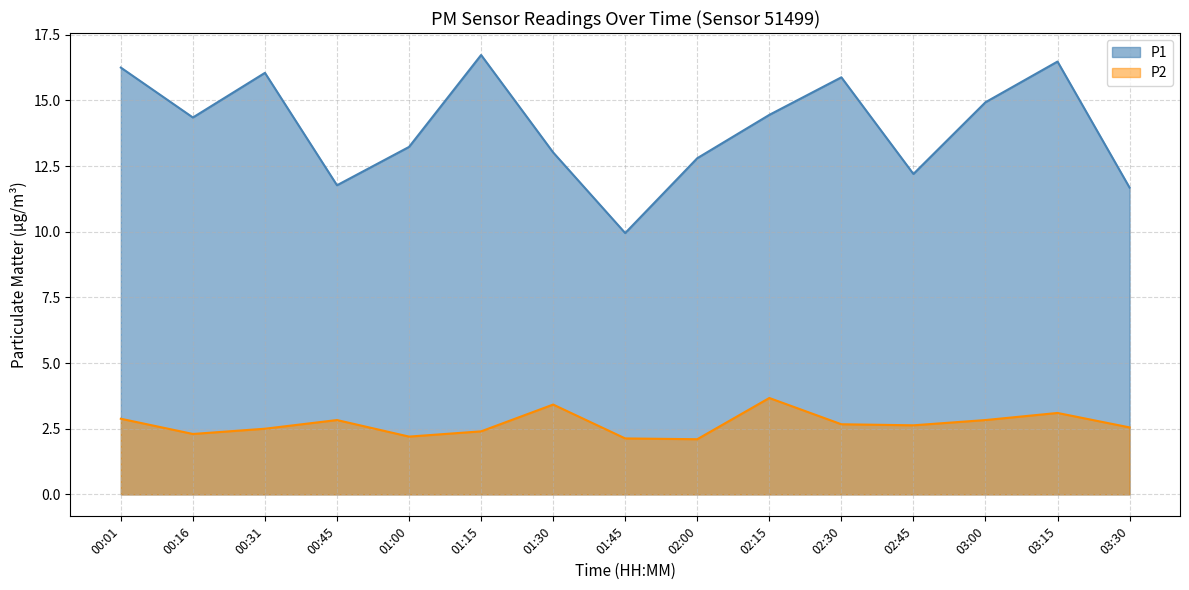

What is the sum of the P1 line values at 00:01 and 03:00?

31.2